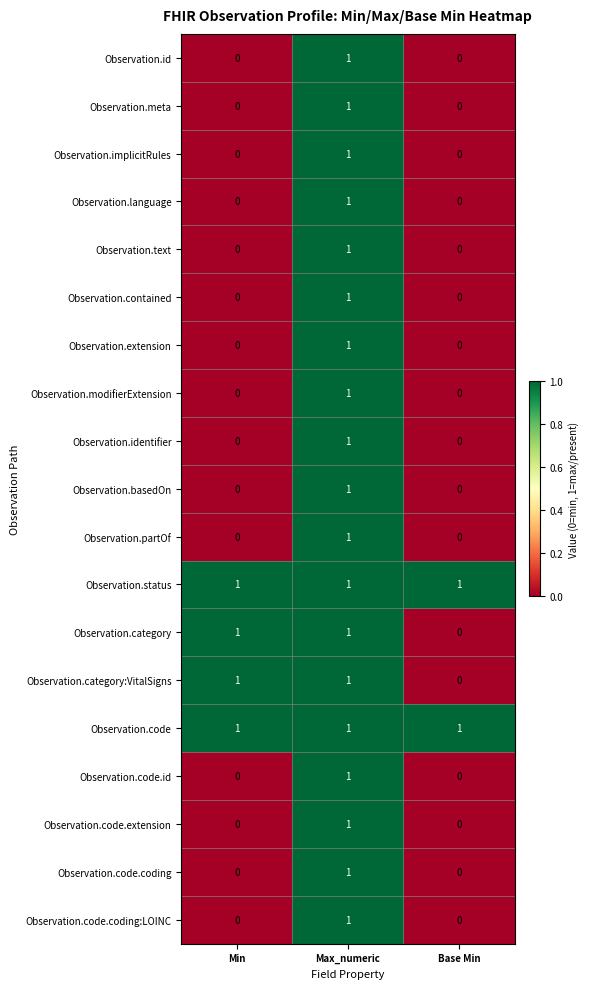

Count the Observation.implicitRules values in the range 0 to 1.

3